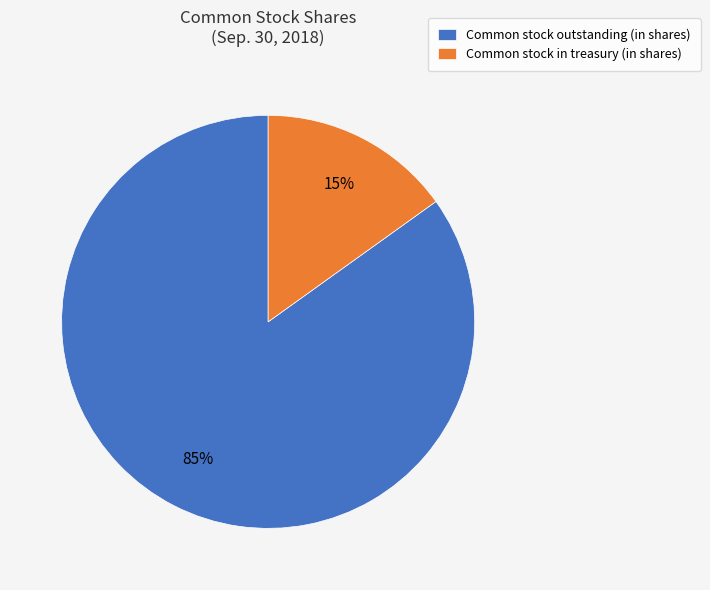

The Common stock in treasury (in shares) slice represents 15% of the pie. True or false?

True